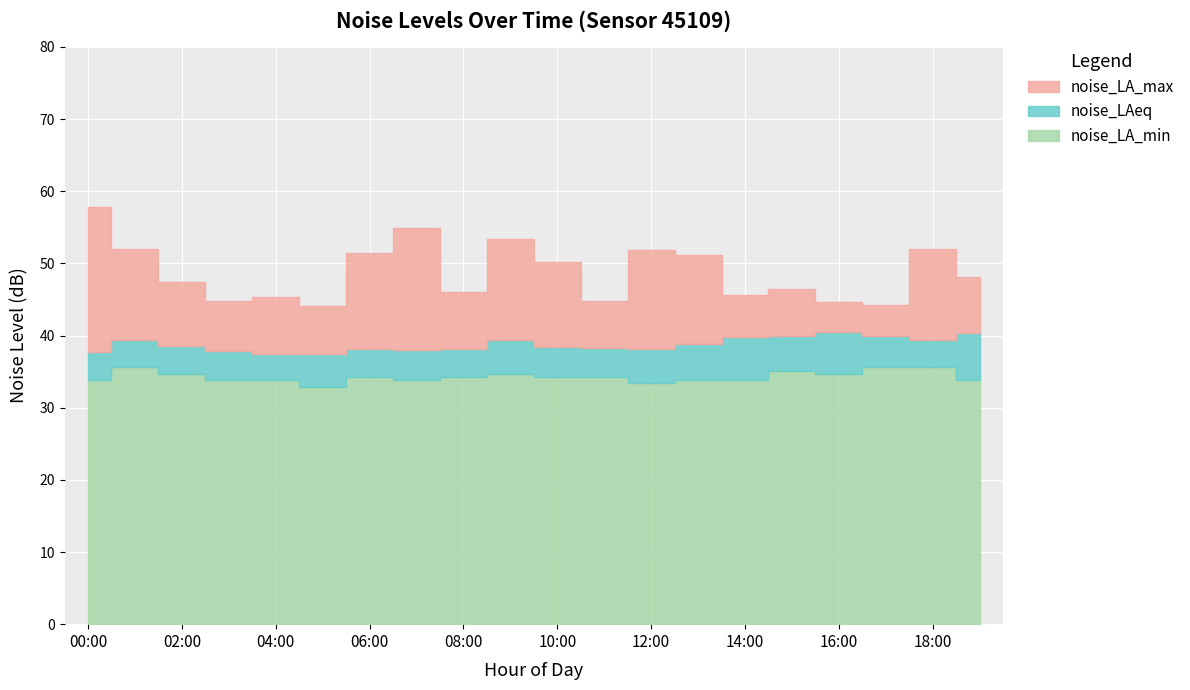

The noise_LAeq series shows 14.1 at 08:00. True or false?

False